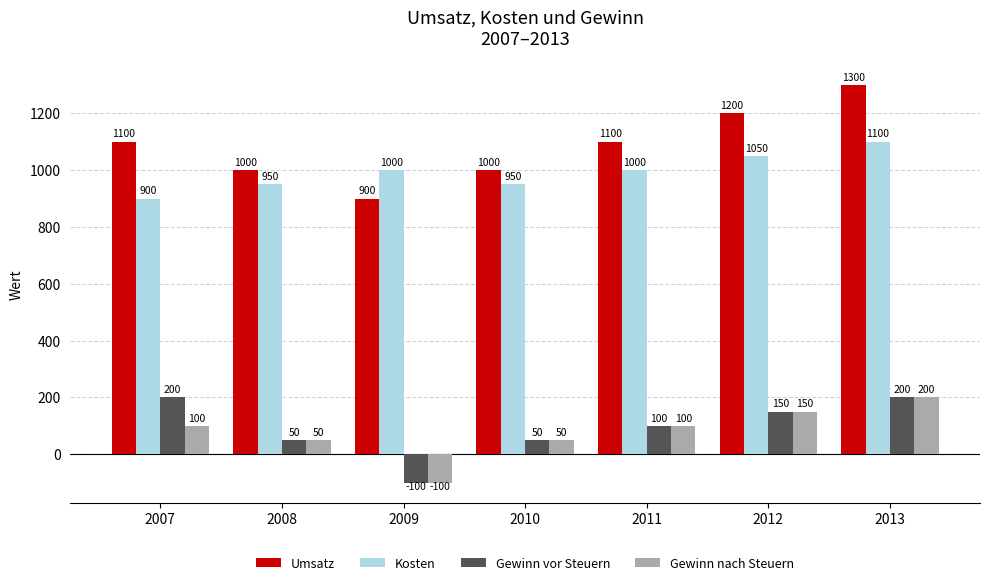

At which label does Kosten reach its minimum?

2007